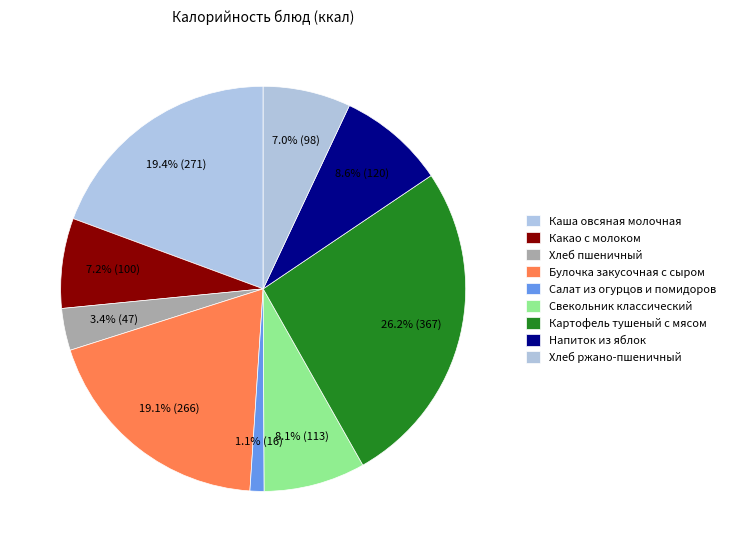

Count the number of slices in the pie.

9